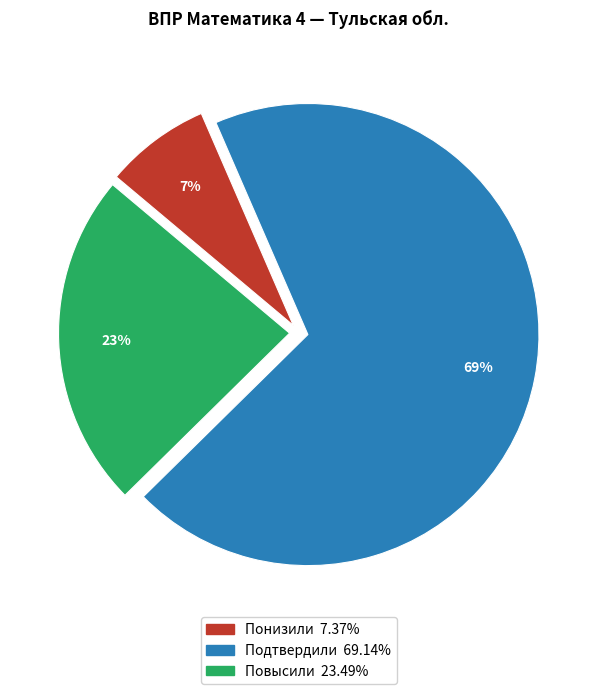

Which has a higher value, Понизили or Повысили?

Повысили